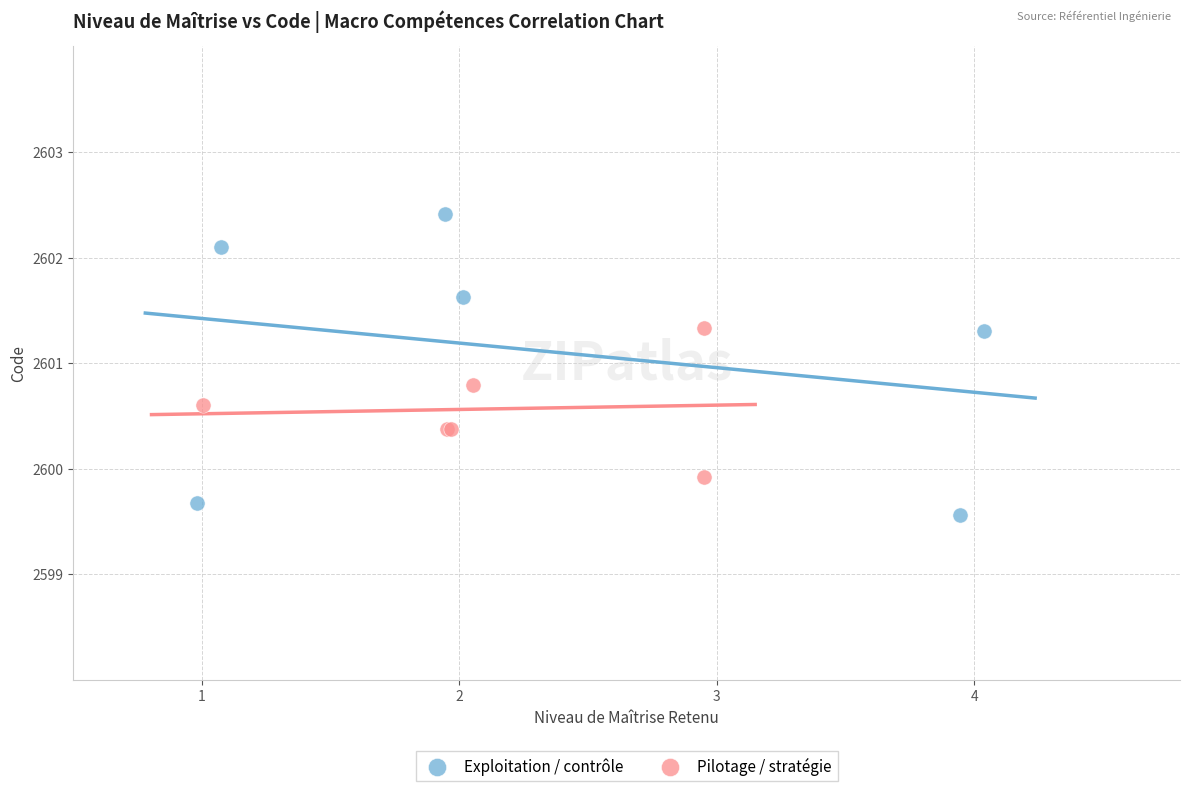

Which series reaches the maximum Y coordinate?

Exploitation / contrôle